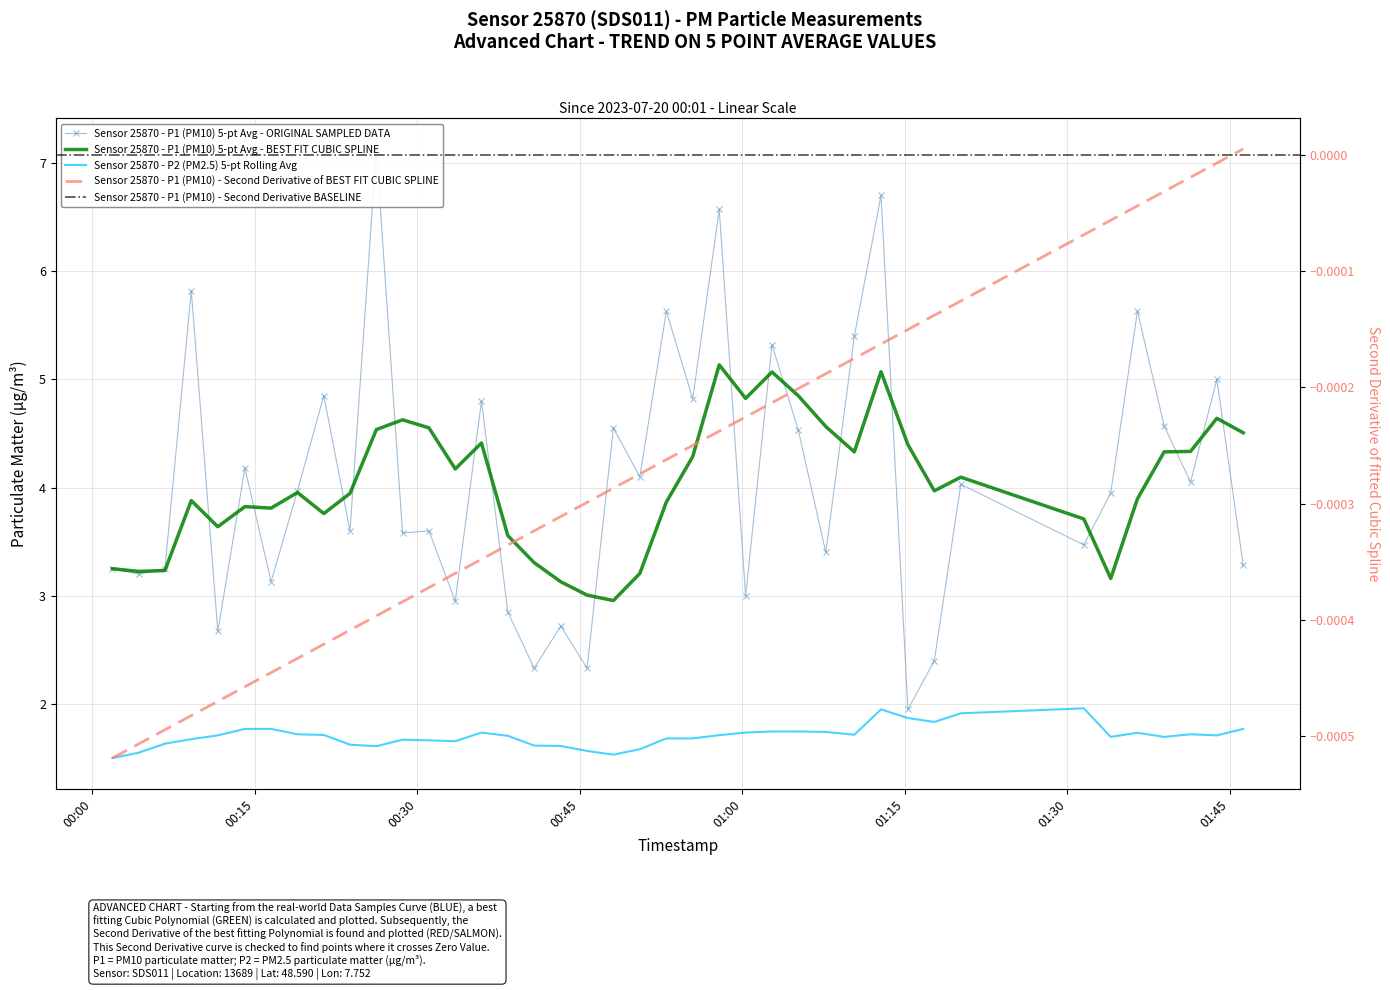

The chart shows a value of 2.3 at 21. True or false?

False